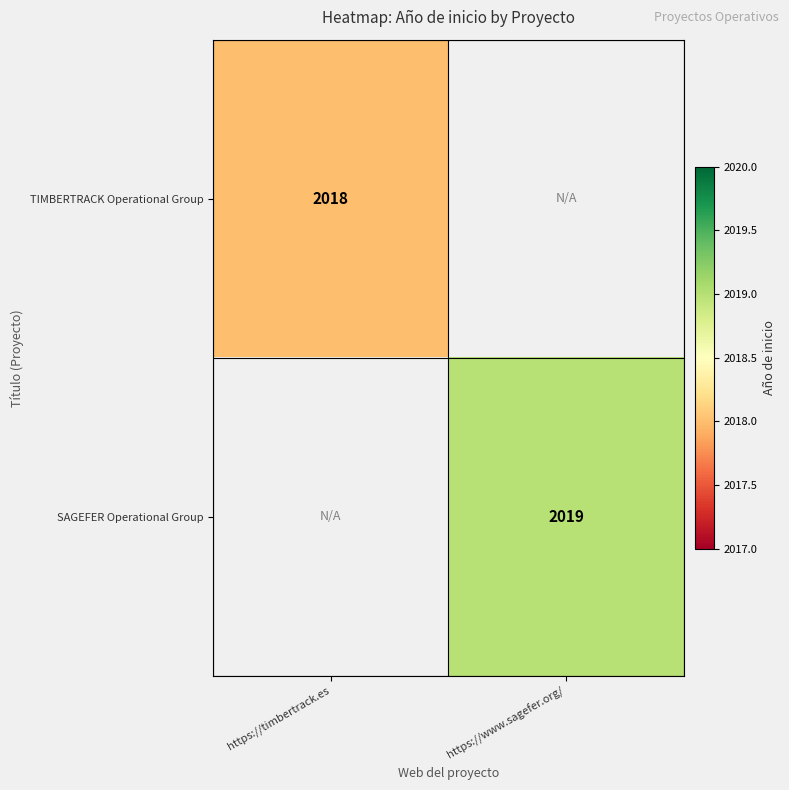

Is it true that TIMBERTRACK Operational Group equals 2018 at https://timbertrack.es?

True